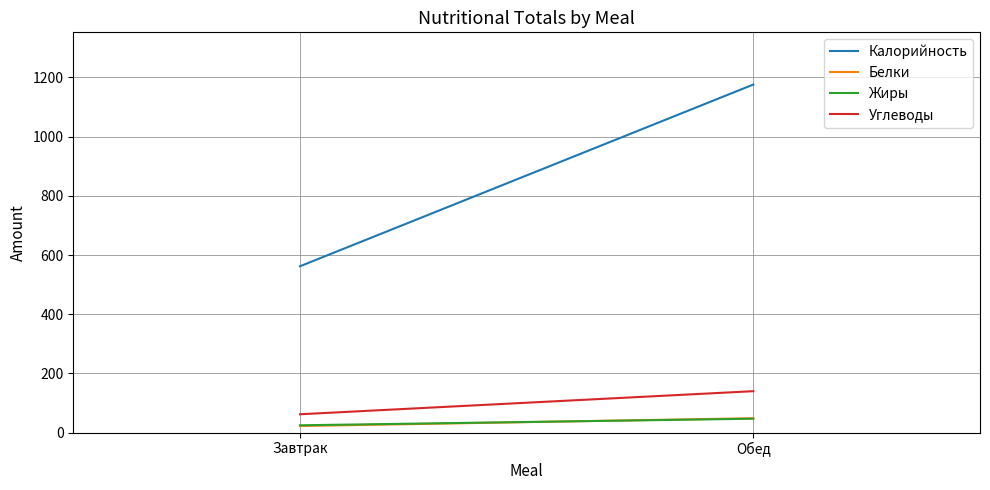

At how many categories does at least one series exceed 665?

1